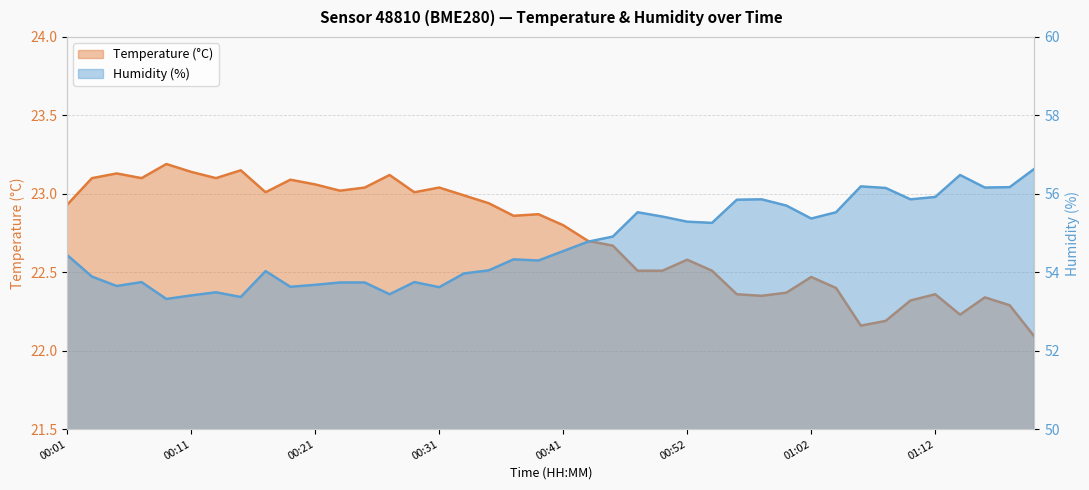

At which label is Temperature (°C) closest to 22?

01:27